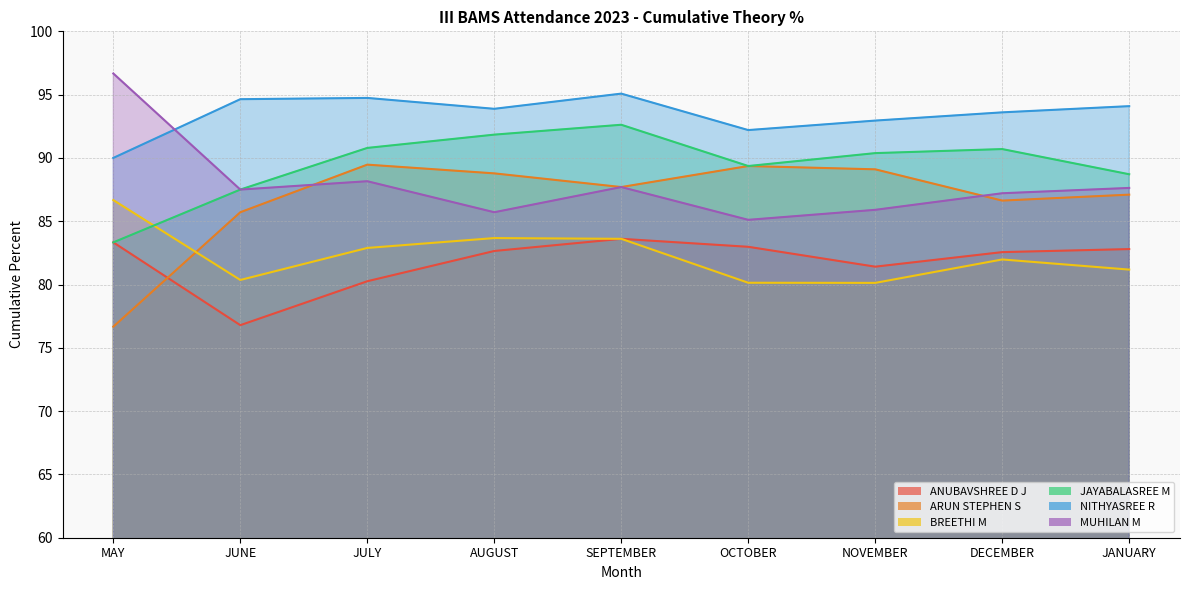

How many categories are shown in the chart?

9